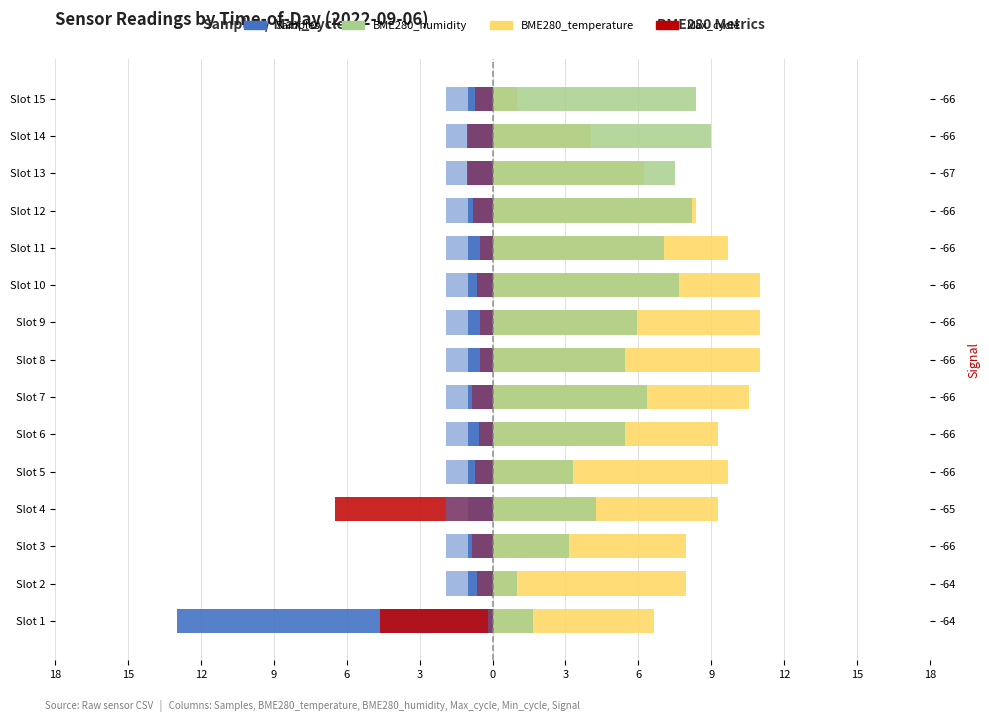

At which category is the sum across all series the highest?

Slot 10